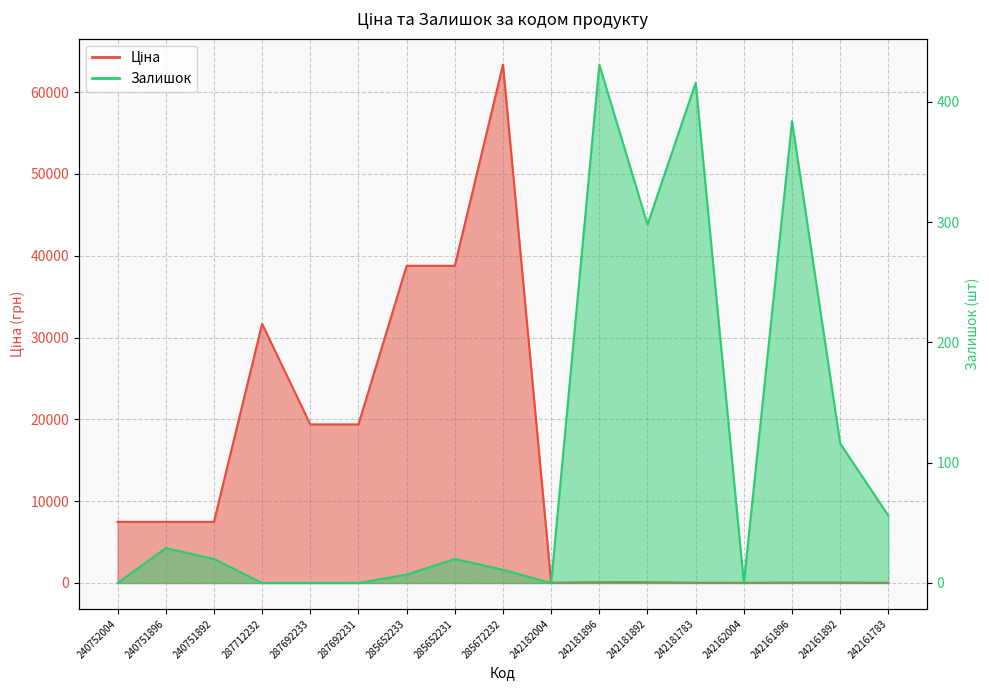

Where do Залишок and Ціна first cross each other?

242182004 and 242181896